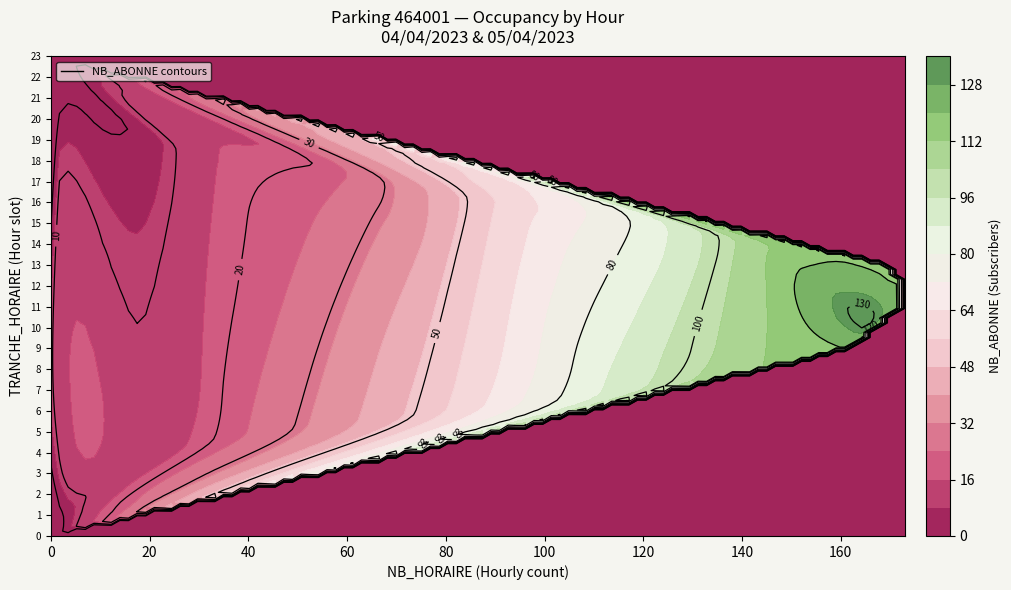

Reading left to right, list all the values displayed in this chart.

NB_HORAIRE: 0	0	0	1	17	38	75	116	144	162	164	172	173	169	142	113	88	63	32	19	8	2	0	0
NB_ABONNE: 0	0	2	7	12	23	51	92	112	121	130	124	121	116	108	76	54	26	15	6	5	4	0	0